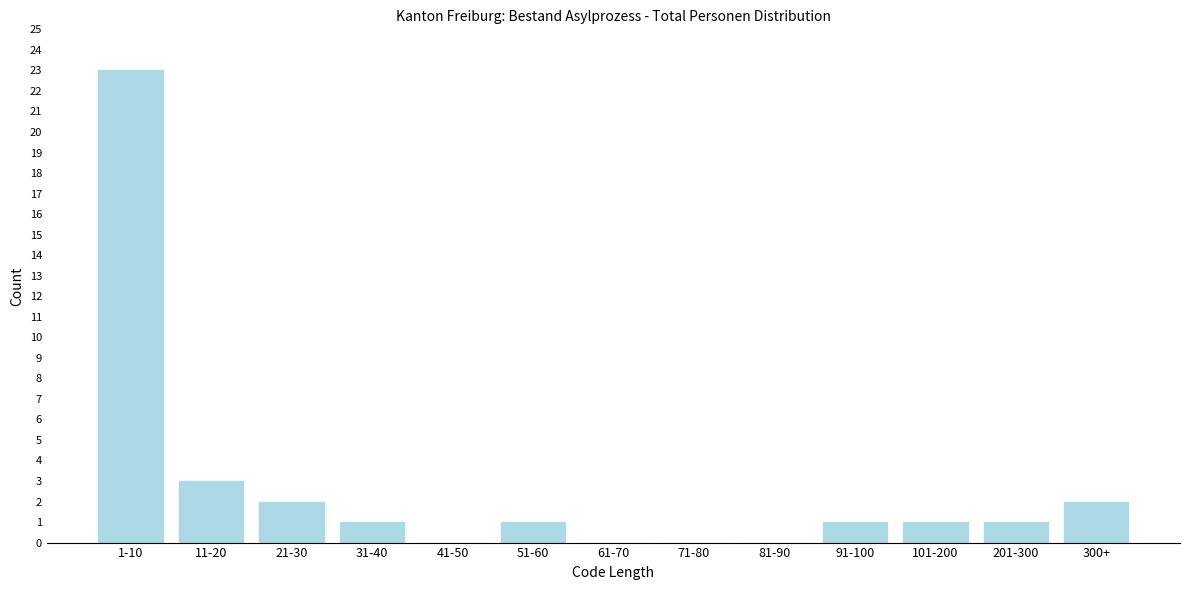

Reading left to right, list all the values displayed in this chart.

1-10=23	11-20=3	21-30=2	31-40=1	41-50=0	51-60=1	61-70=0	71-80=0	81-90=0	91-100=1	101-200=1	201-300=1	300+=2